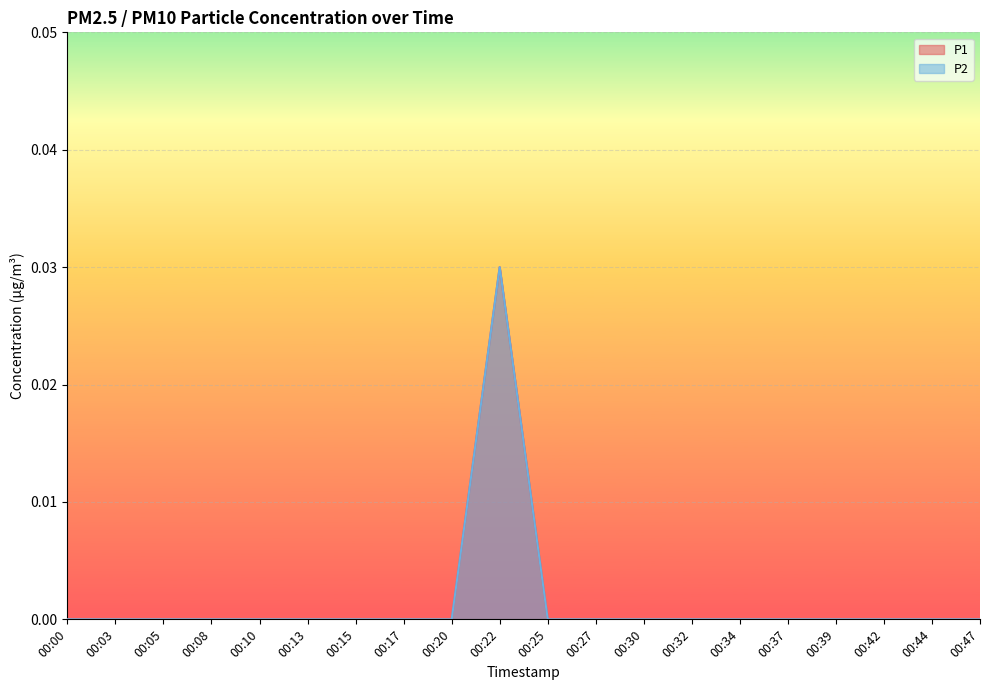

At 00:13, list the series in order from smallest to largest.

P1, P2